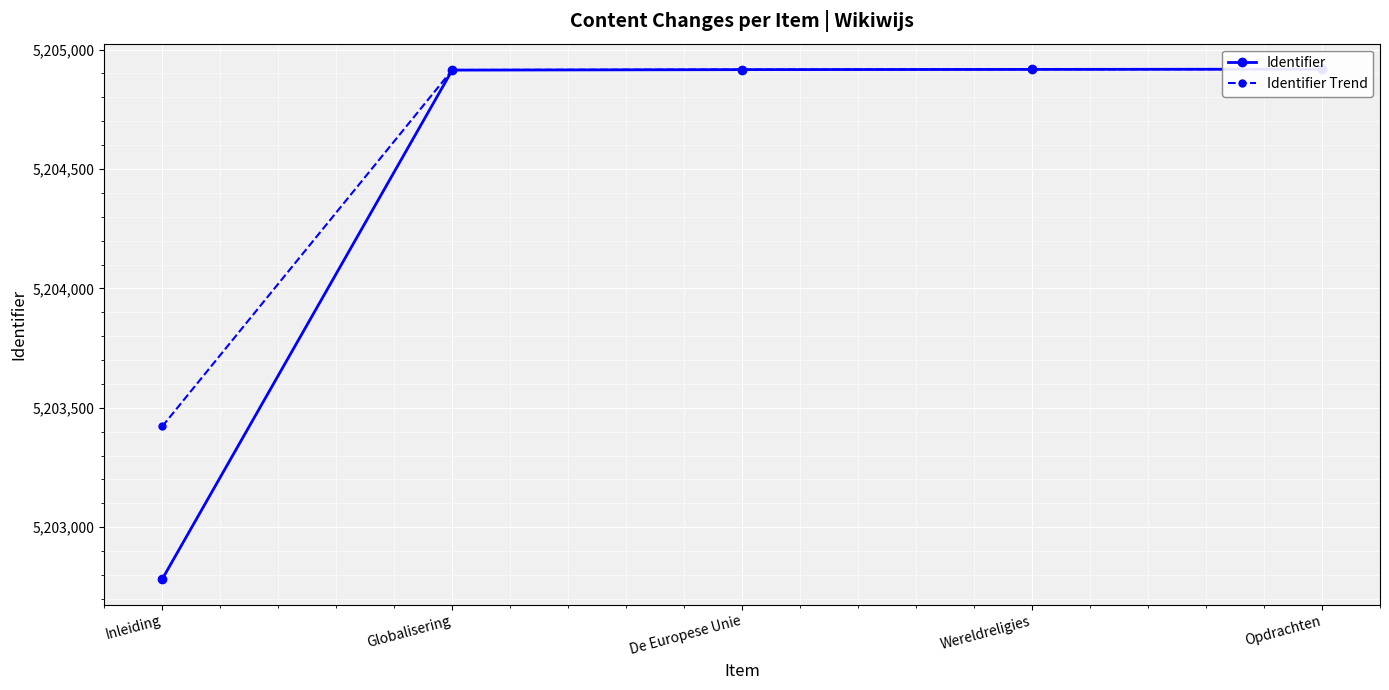

Which label corresponds to the smallest value in the chart?

Inleiding